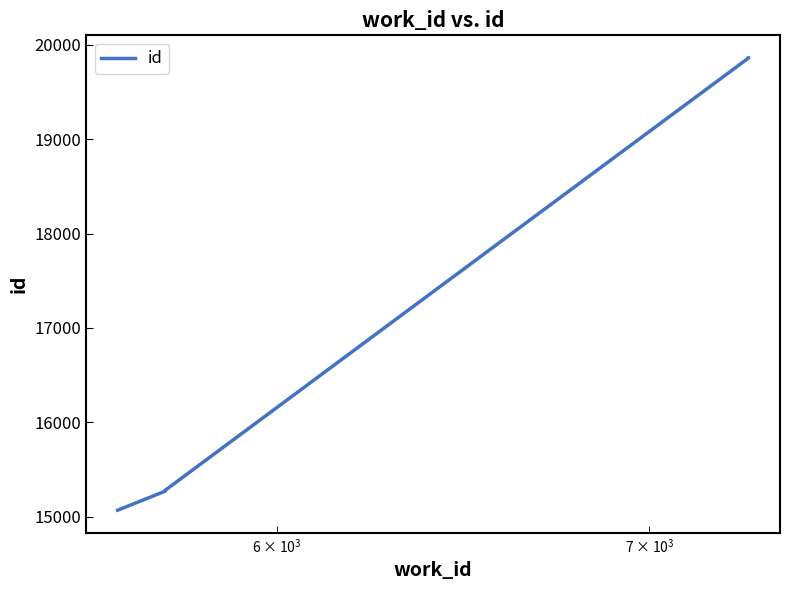

The value at $\mathdefault{10^{4}}$ is 23662. True or false?

False